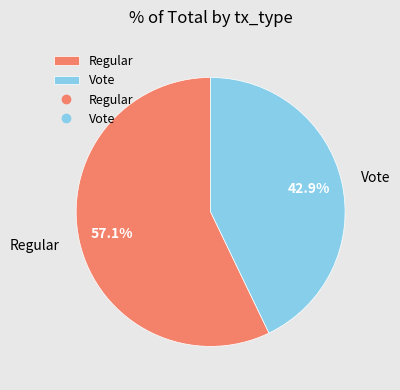

To the nearest percent, what percentage of the pie is Regular?

57%